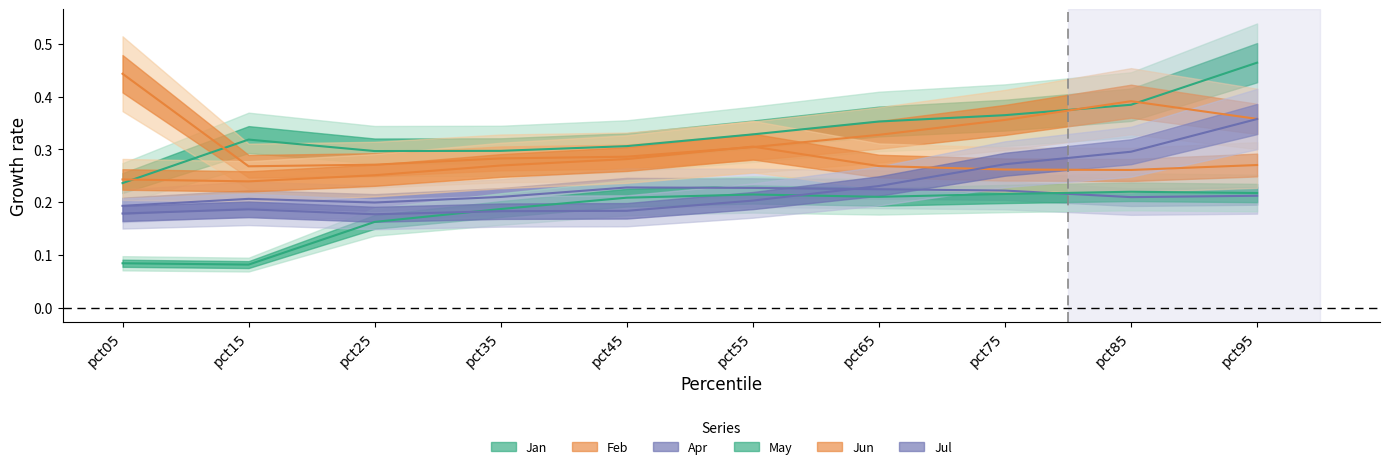

Does the chart display data point markers on the line(s)?

No